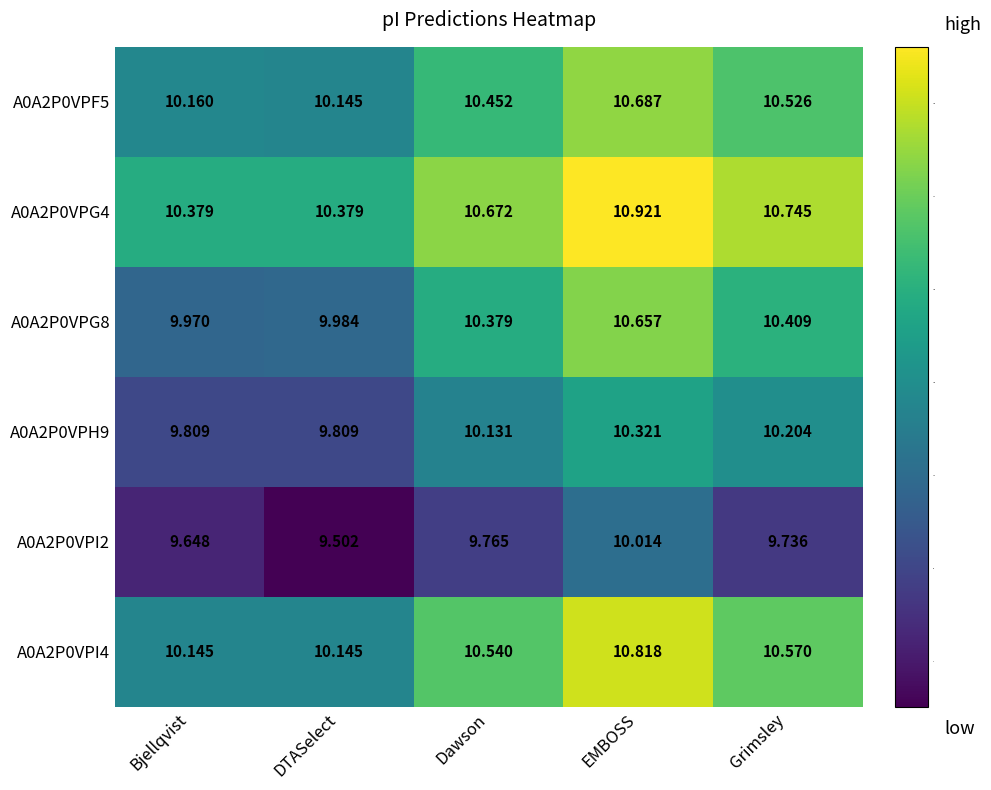

At which category does the chart reach its minimum across all series?

DTASelect